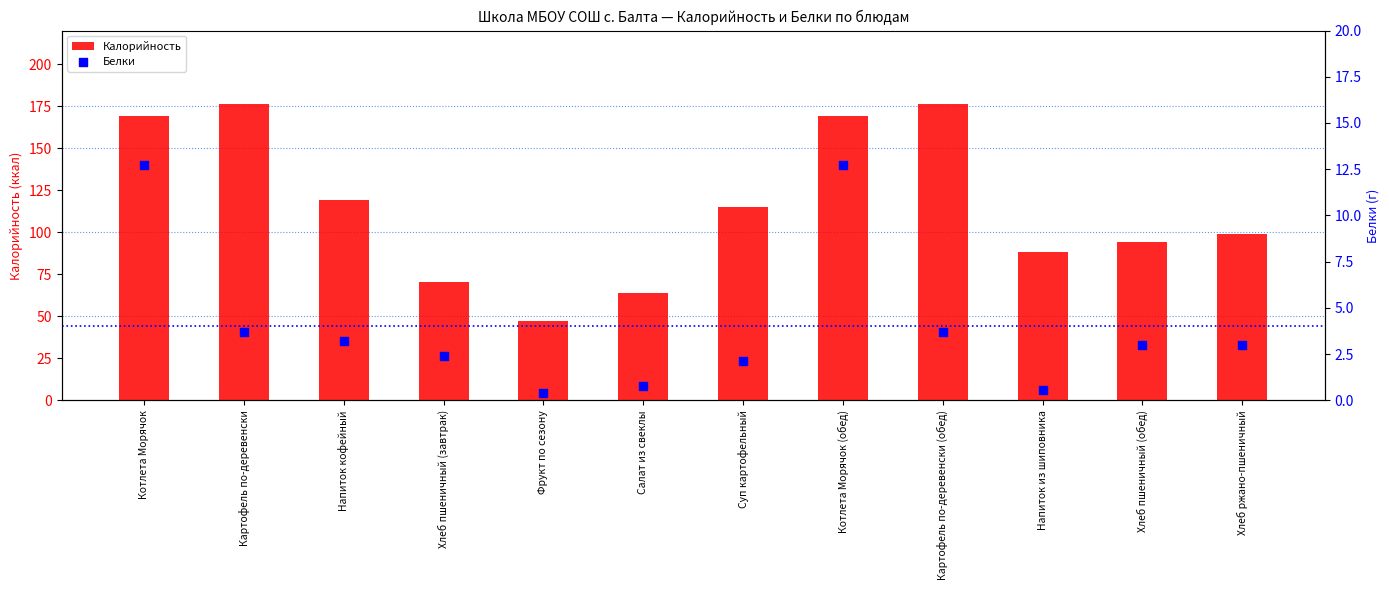

At how many categories does at least one series exceed 50?

11